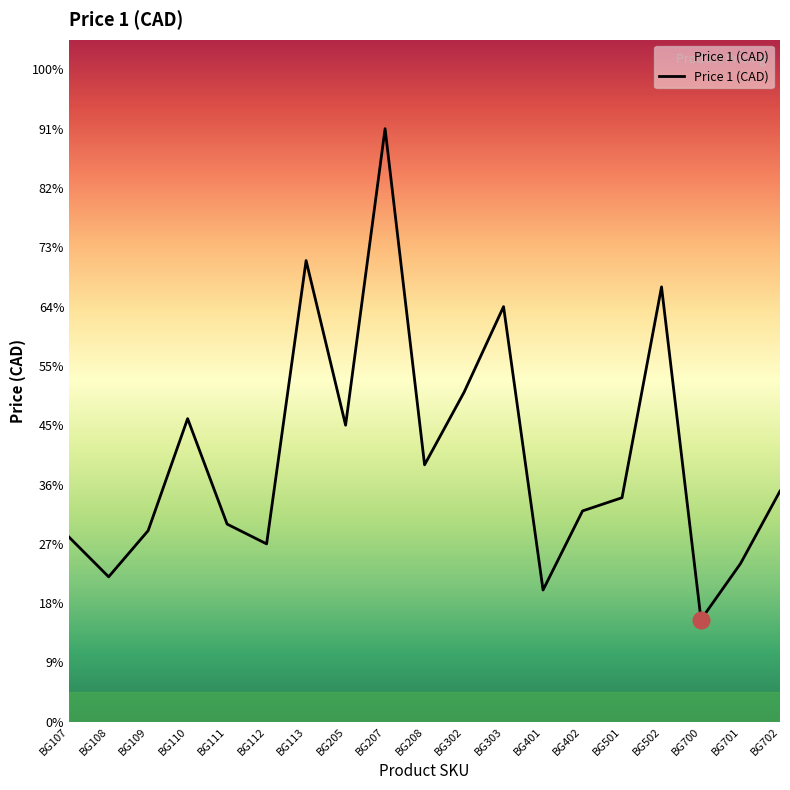

What is the difference between the maximum and minimum values?

74.5